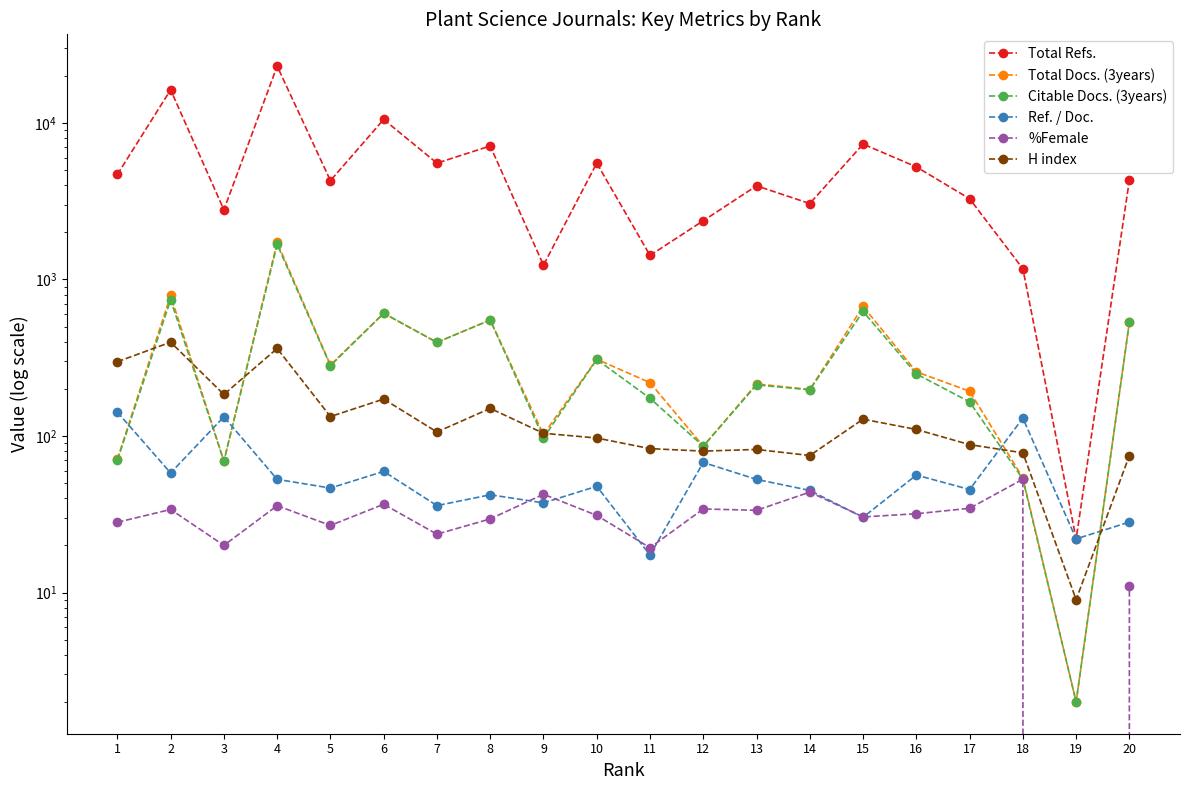

Read the Ref. / Doc. value at 10.

47.7